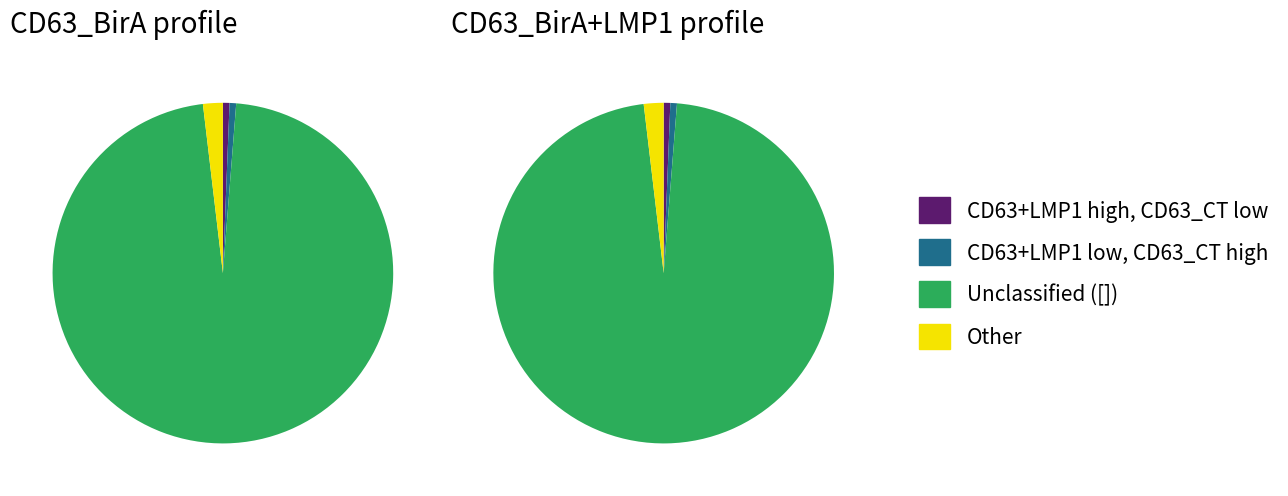

Which slice is the largest?

[]